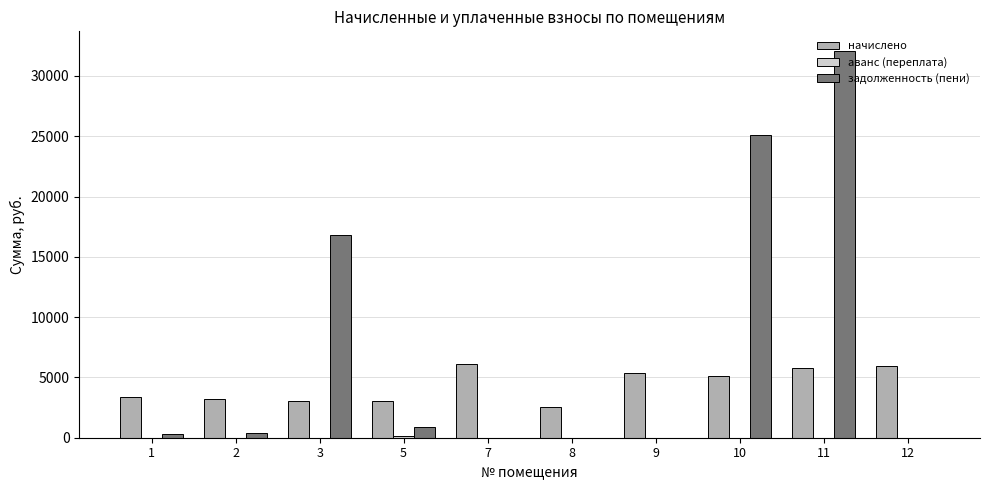

What is the maximum value shown in the chart?

32094.0